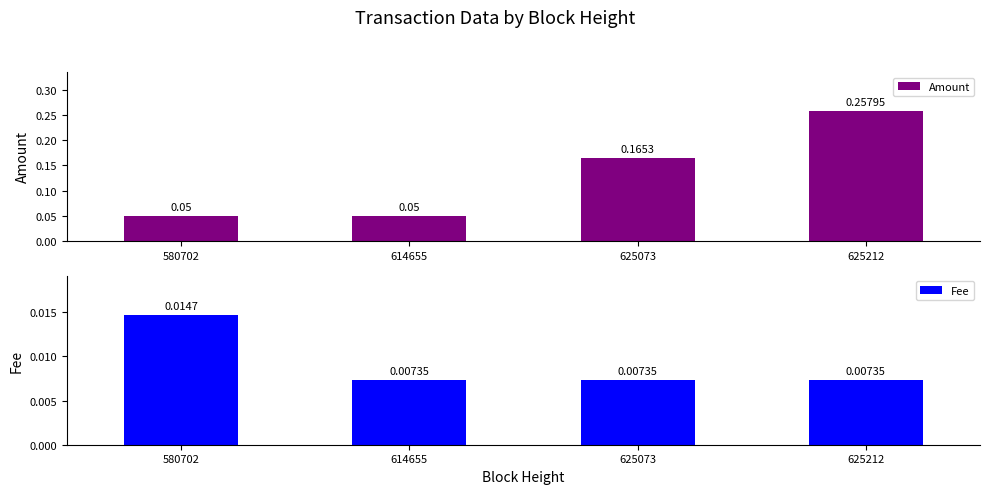

Which label corresponds to the smallest value in the chart?

614655